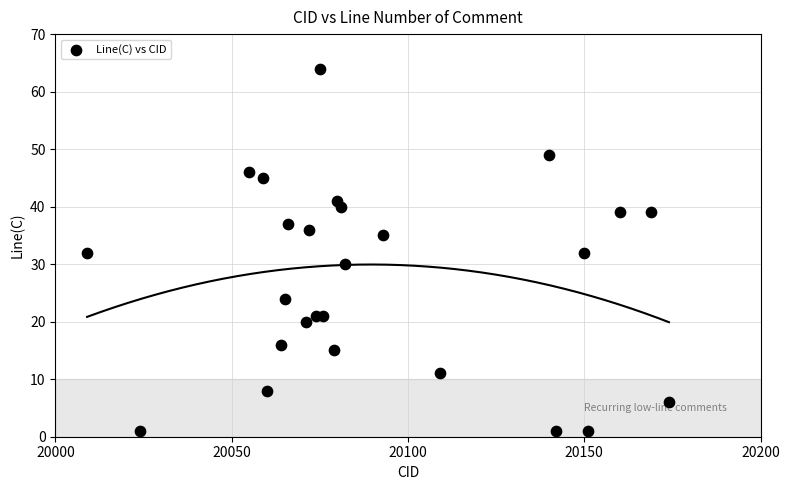

What is the range of X values (max minus min)?

165